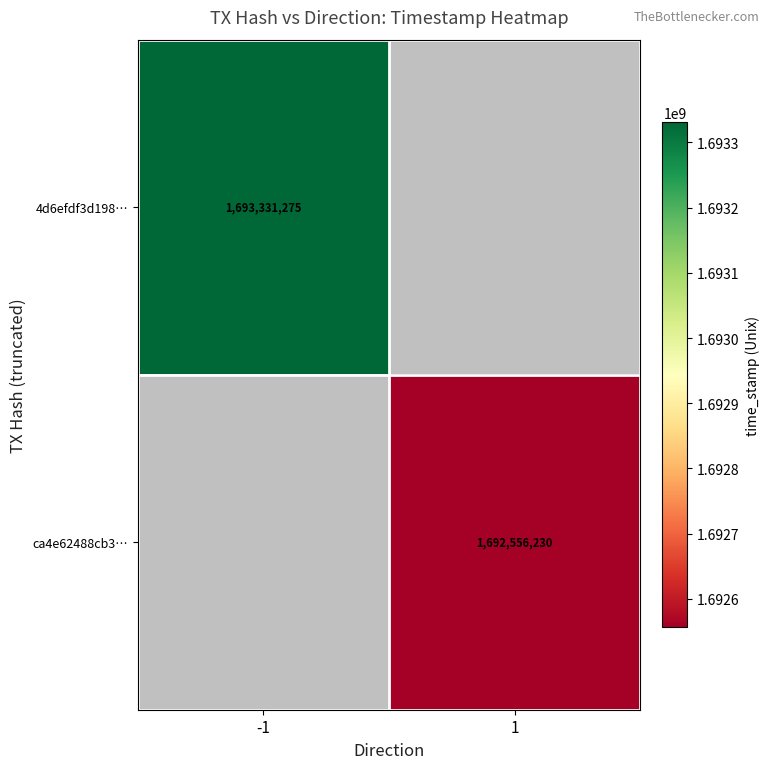

The value of ca4e62488cb3… at 1 is 1692556230. True or false?

True